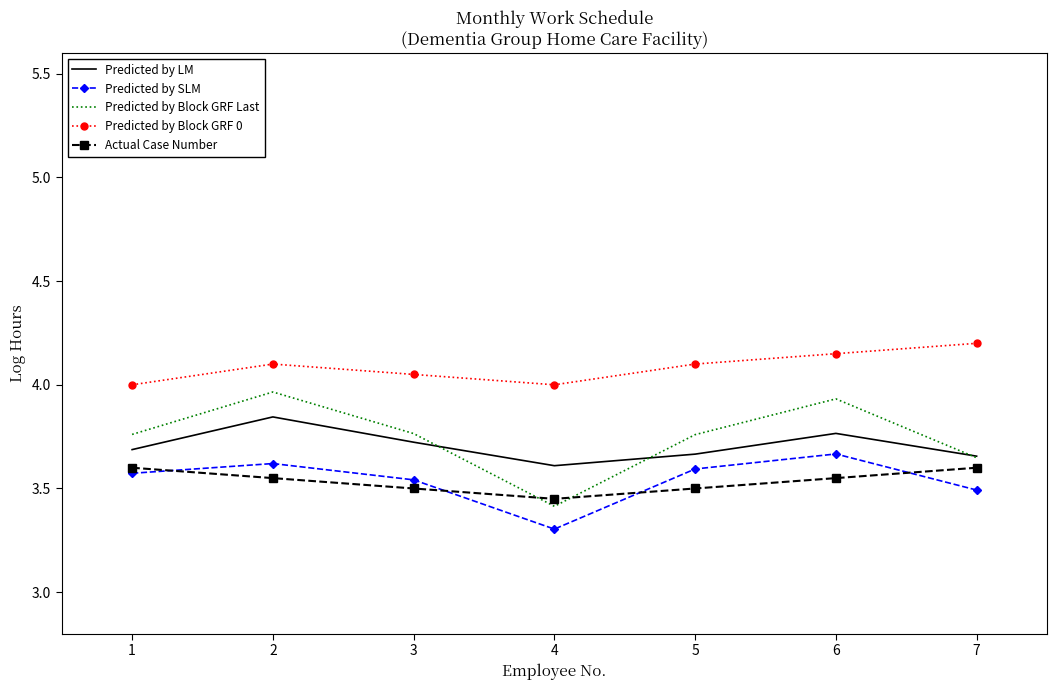

Count the Actual Case Number values in the range 3 to 4.

7